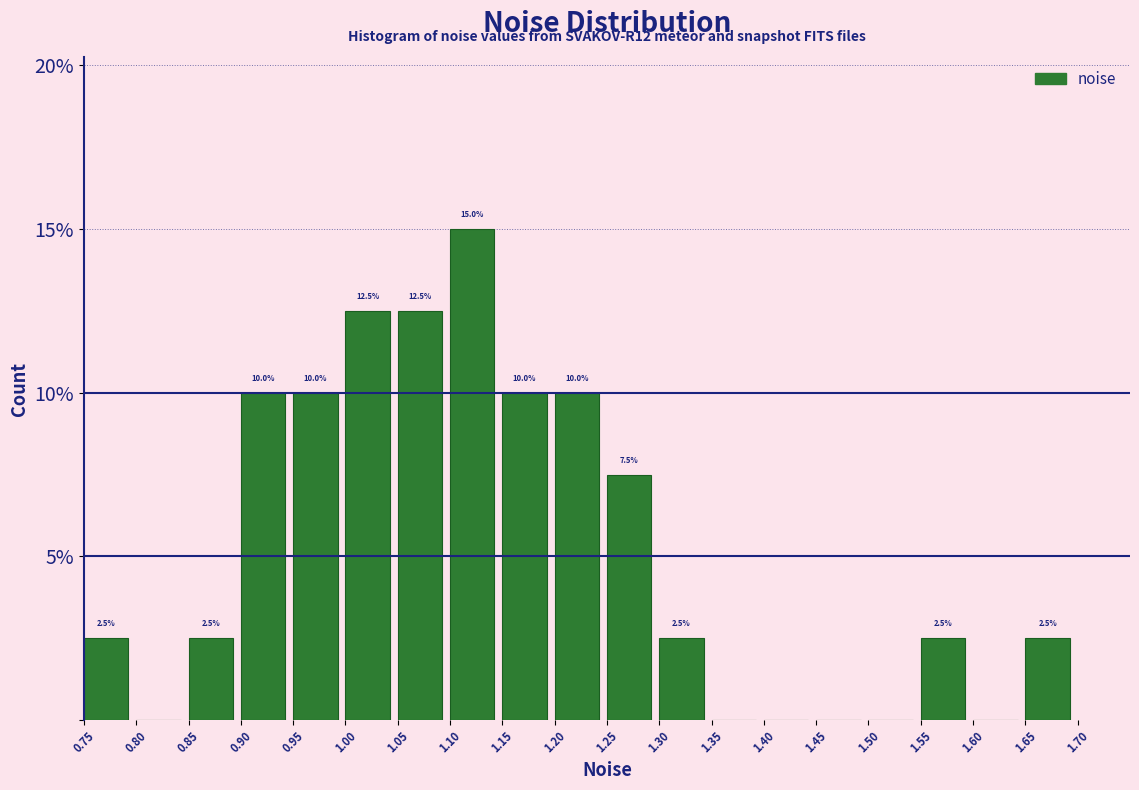

Over which range of the x-axis is the bar tallest?

1.10 to 1.15